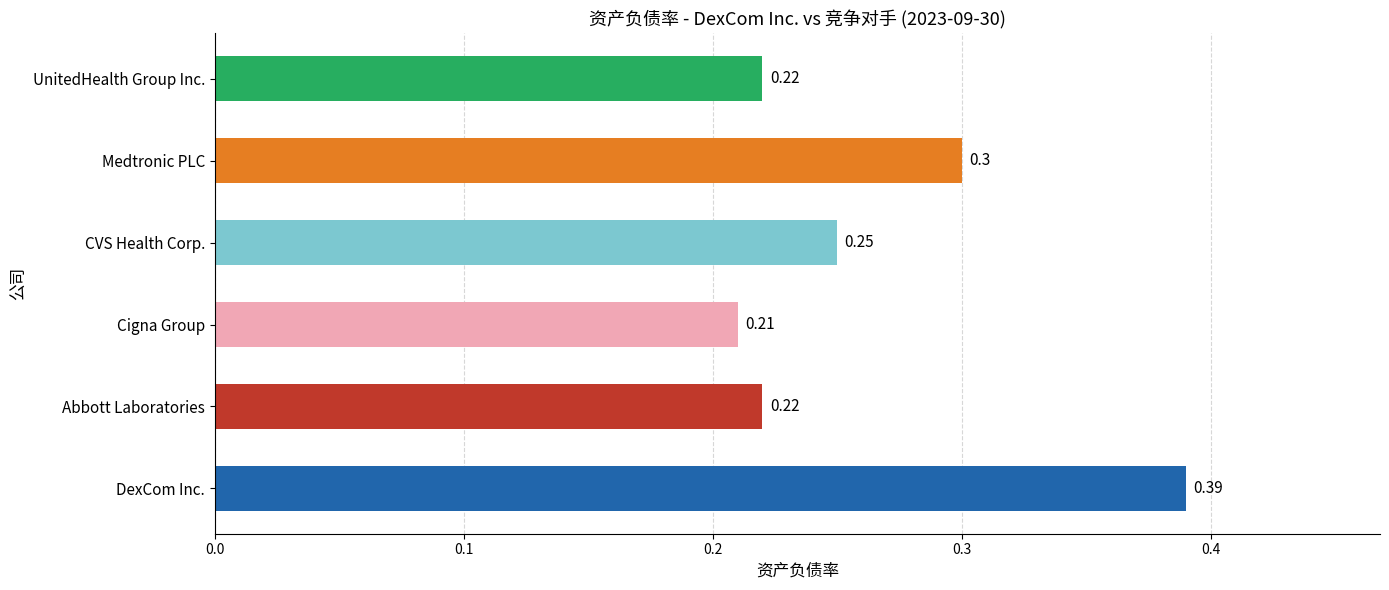

At how many categories does at least one series exceed 0?

6